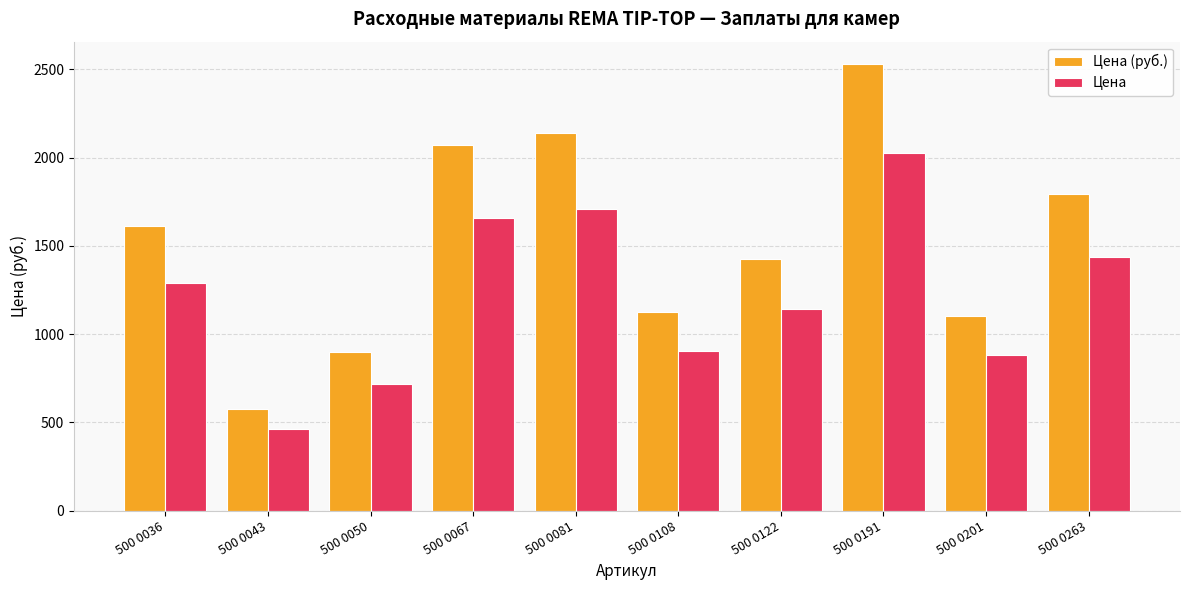

At 500 0122, list the series in order from largest to smallest.

Цена (руб.), Цена